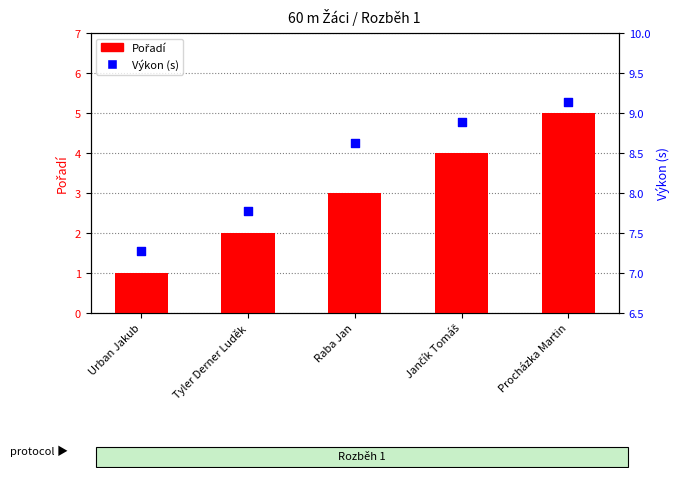

At which category is the sum across all series the highest?

Procházka Martin